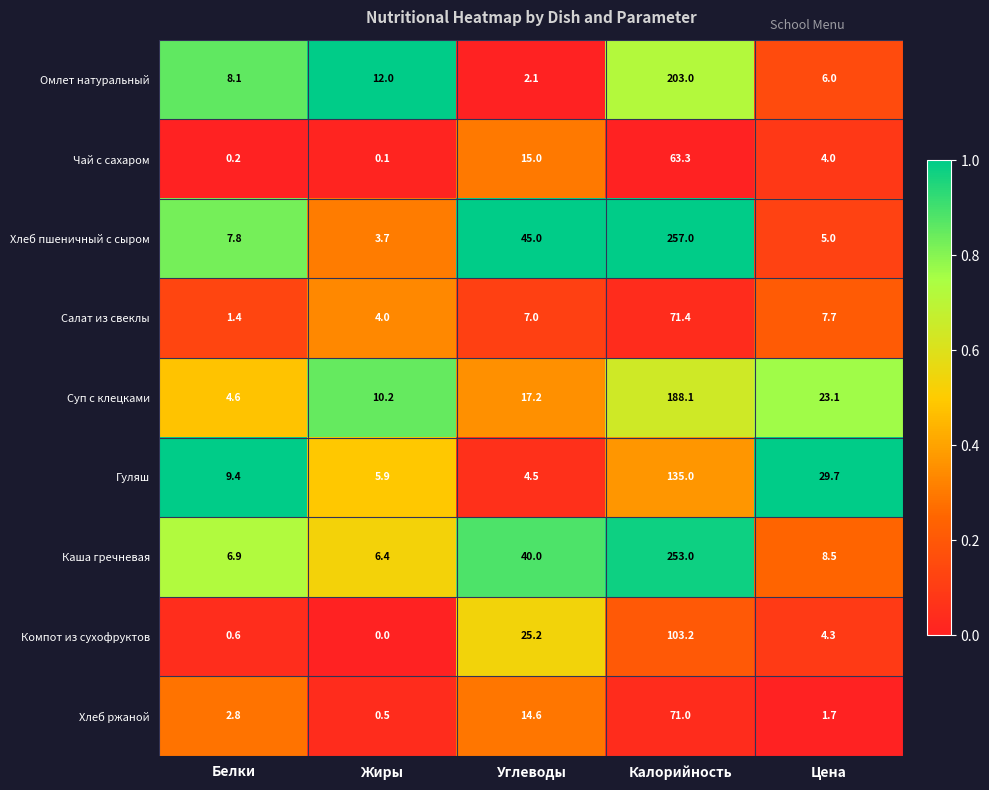

What is the greatest value displayed?

257.0